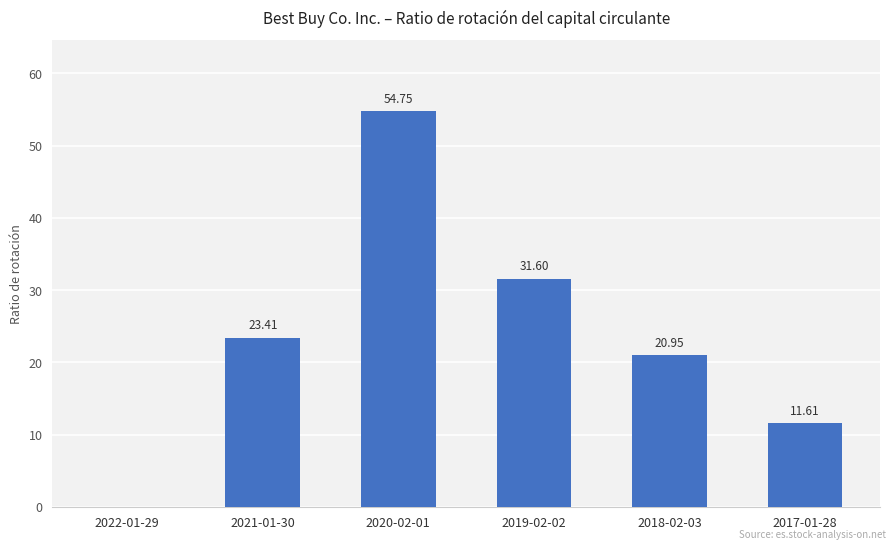

The chart shows a value of 15.2 at 2017-01-28. True or false?

False